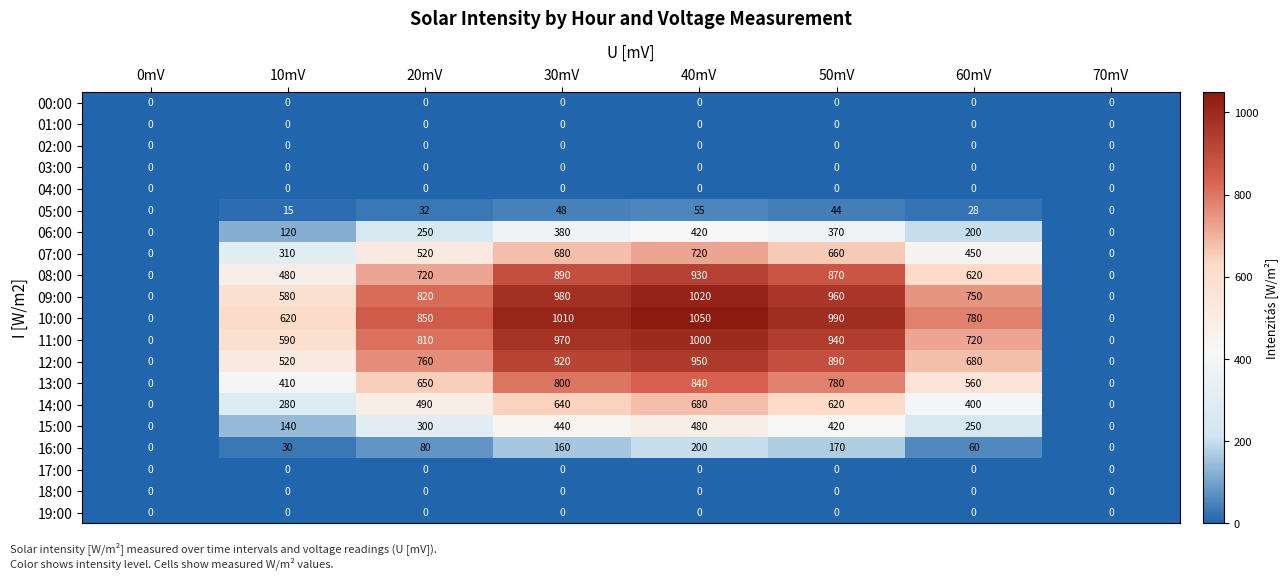

How many categories are shown in the chart?

8